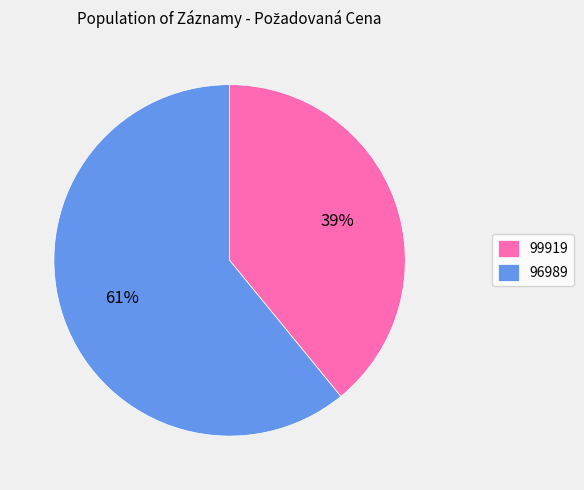

Which has a higher value, 99919 or 96989?

96989